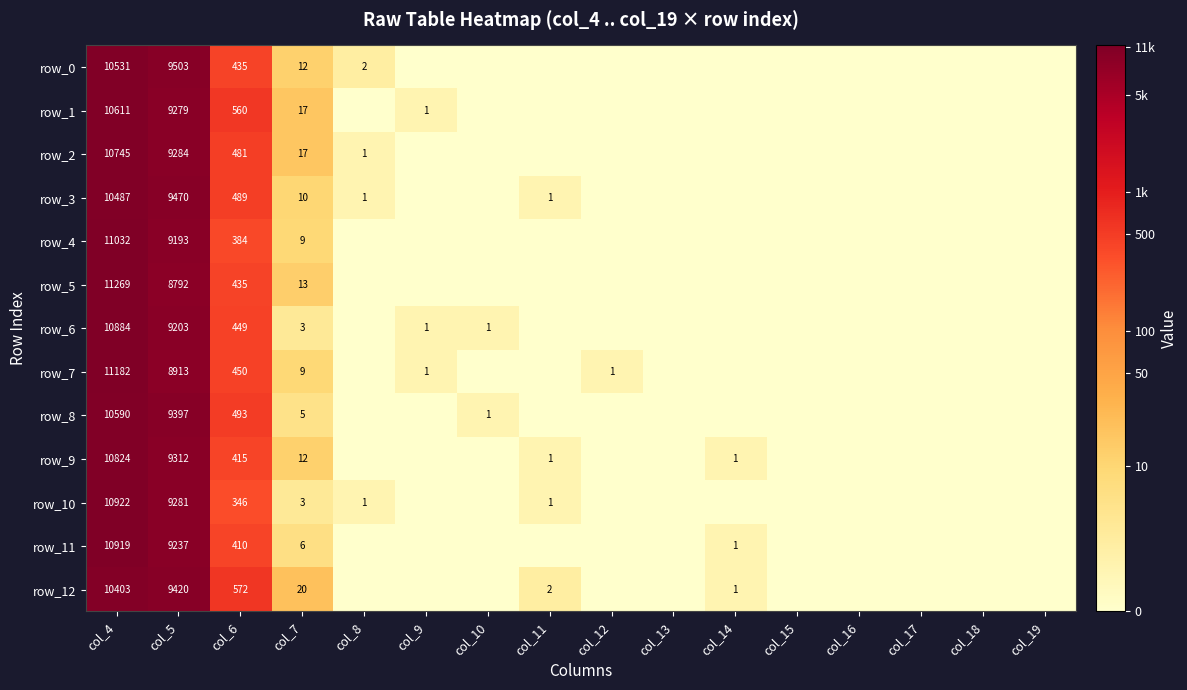

At col_11, list the series in order from largest to smallest.

row_12, row_3, row_9, row_10, row_0, row_1, row_2, row_4, row_5, row_6, row_7, row_8, row_11